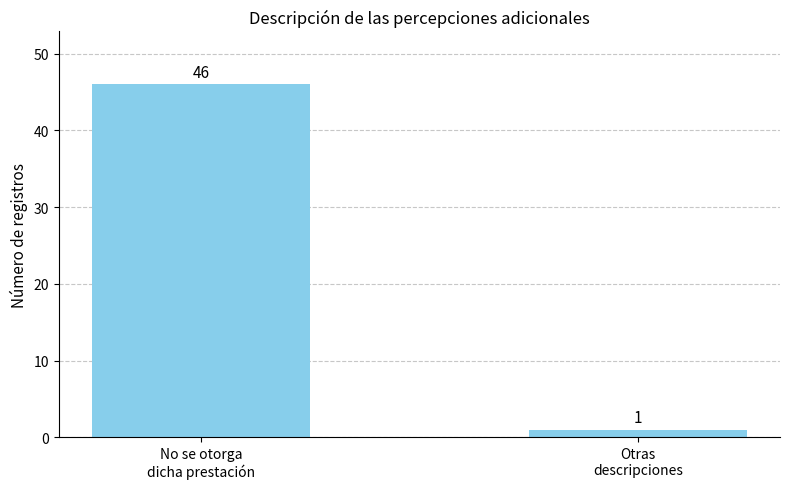

Rank the categories by value from lowest to highest.

Otras
descripciones, No se otorga
dicha prestación